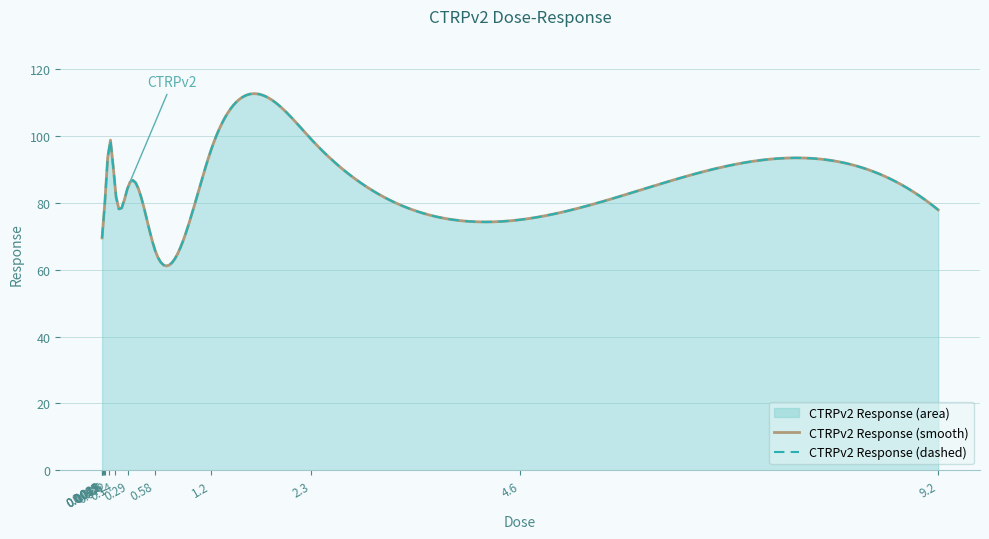

What position from the right is 2.3?

3